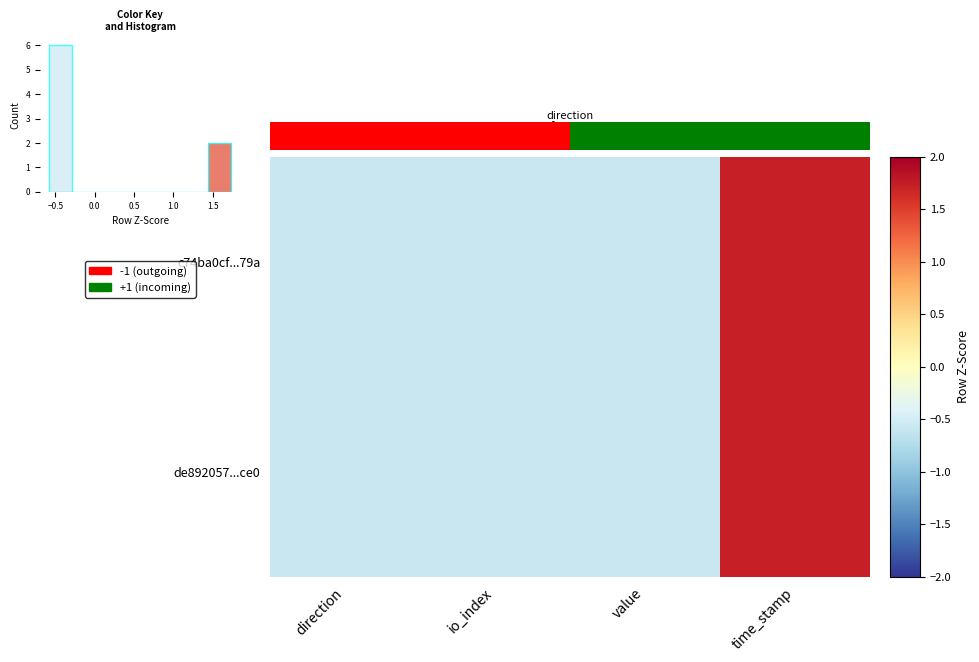

Is the value of c74ba0cf0ce0d11b313aa672a54e288a081f79a at direction greater than the value of de8920577aac2f180c6072ffdb6557c3a24f1ce at time_stamp?

No